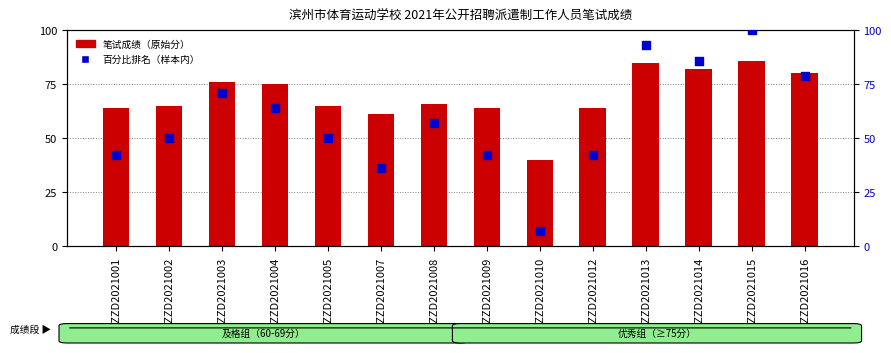

At how many categories does at least one series exceed 39?

14